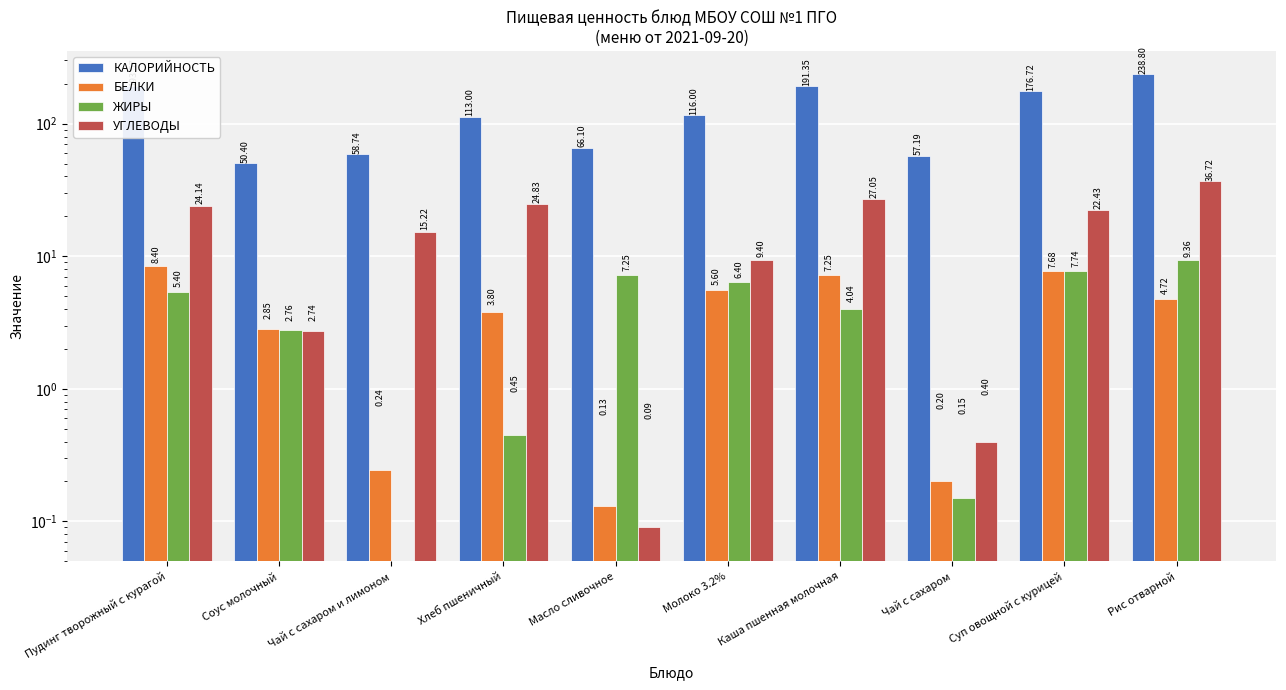

What is the average value of the КАЛОРИЙНОСТЬ series?

126.2